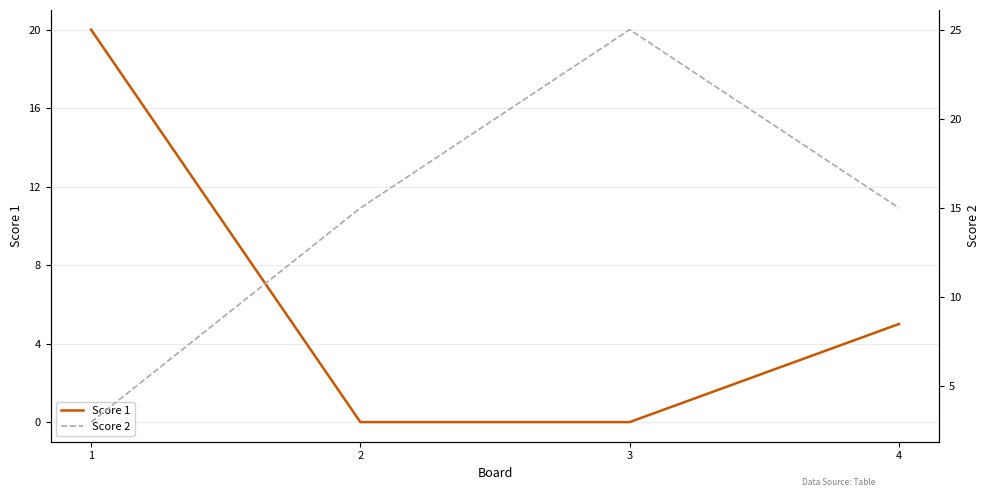

True or false: Score 1 has more than 2 points higher than both neighbors.

False